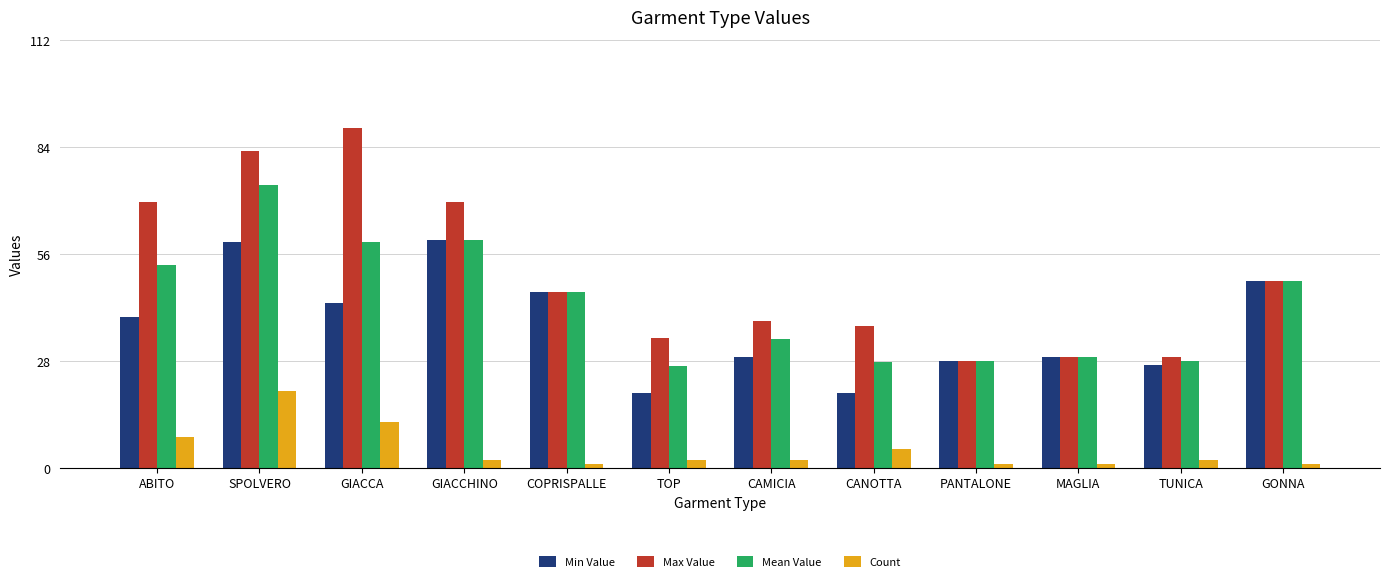

The value of Max Value at MAGLIA is 29.0. True or false?

True